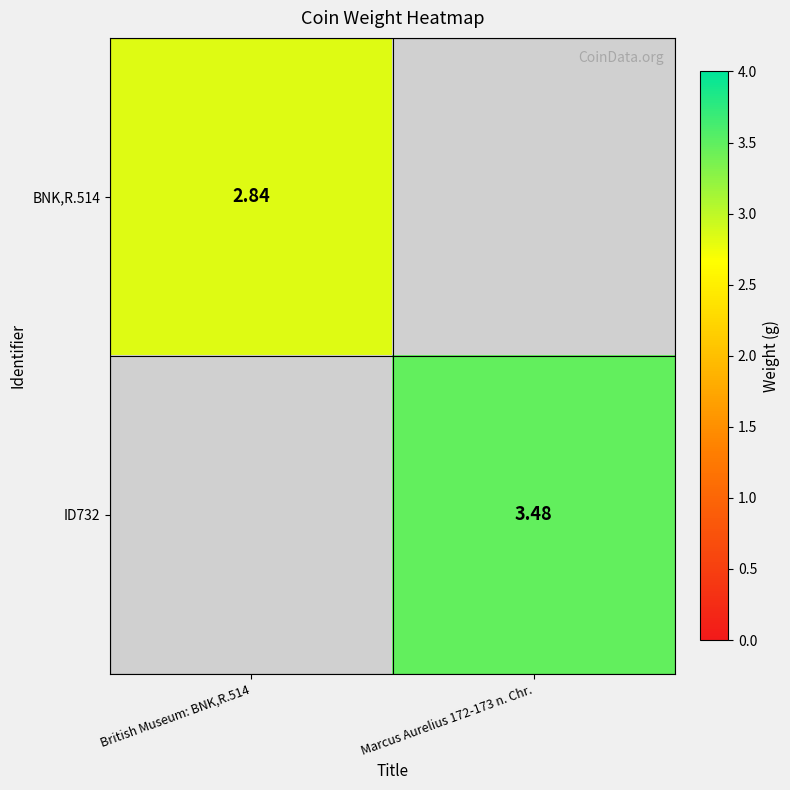

Is the value of ID732 at Marcus Aurelius 172-173 n. Chr. greater than the value of BNK,R.514 at British Museum: BNK,R.514?

Yes